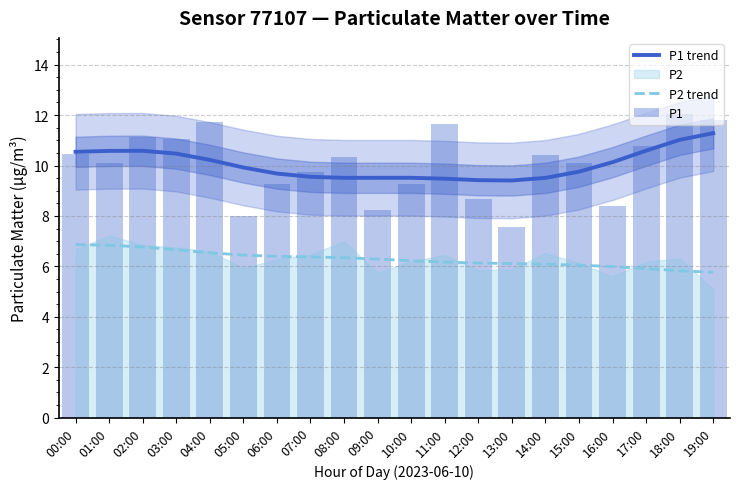

What is the average value of the P2 trend series?

6.3